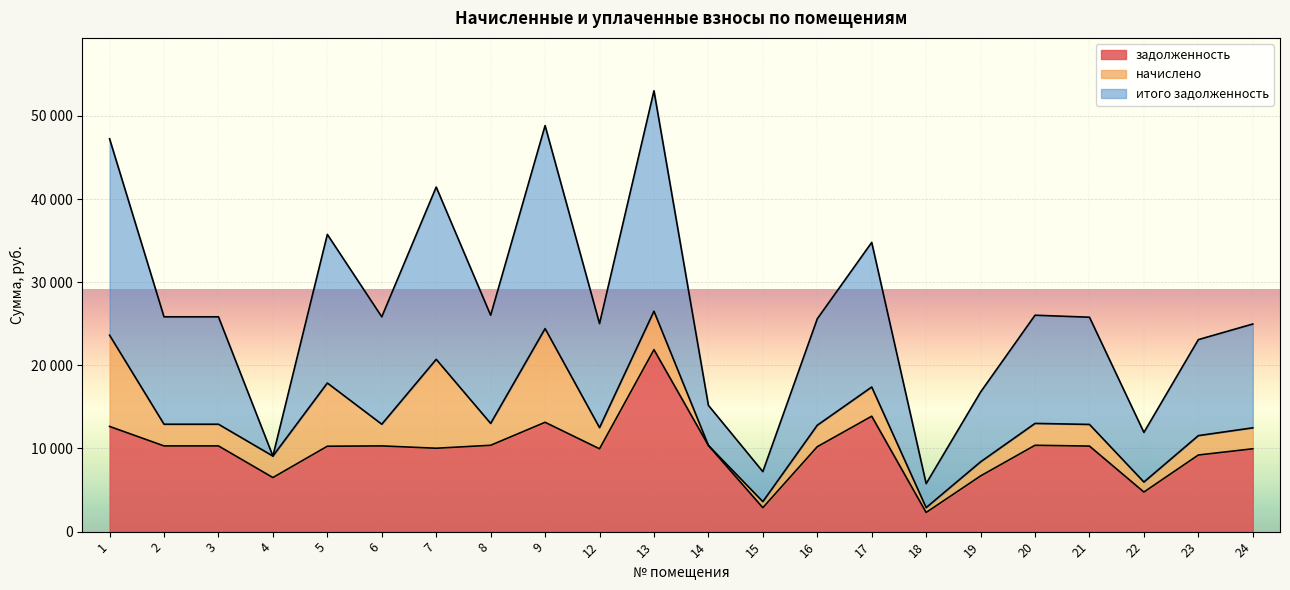

At which label does задолженность reach its peak?

13